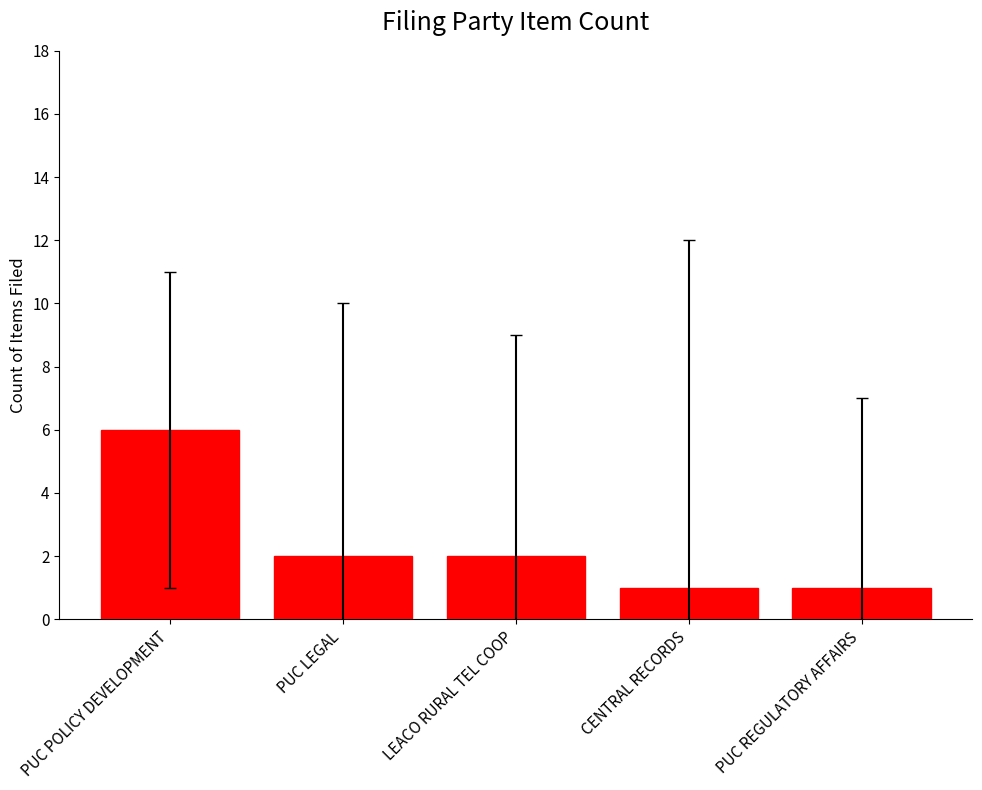

Count the values in the range 1 to 2.

4